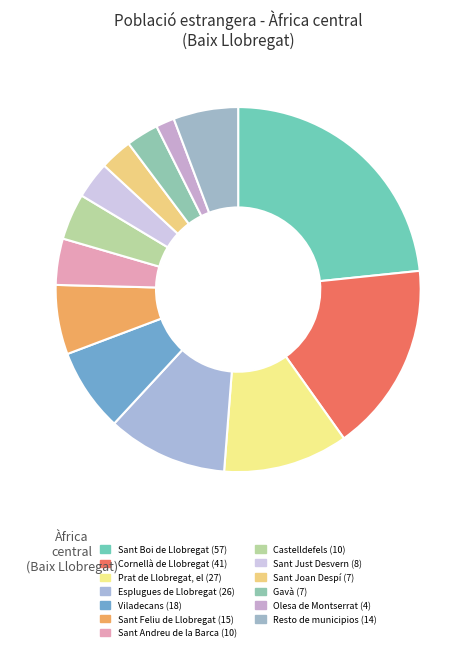

The Sant Andreu de la Barca slice represents 4% of the pie. True or false?

True